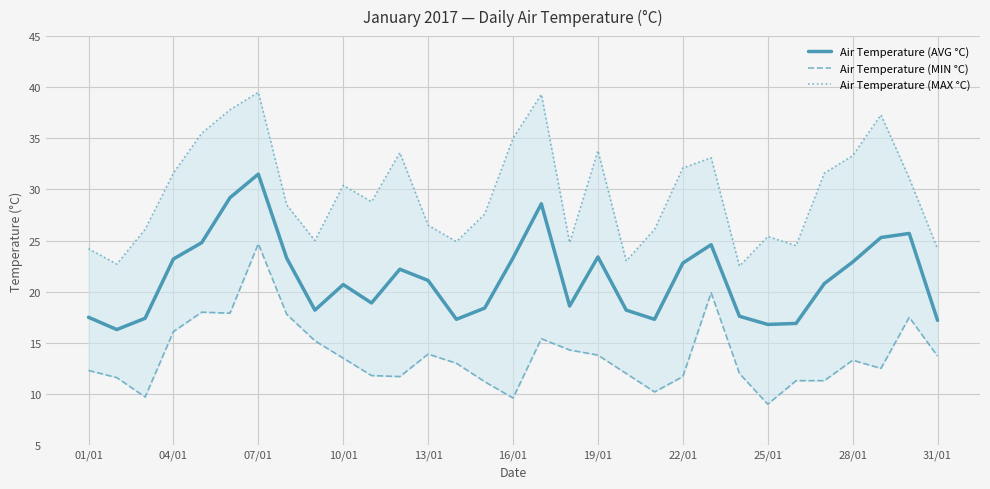

Which series has the largest total across all categories?

Air Temperature (MAX °C)